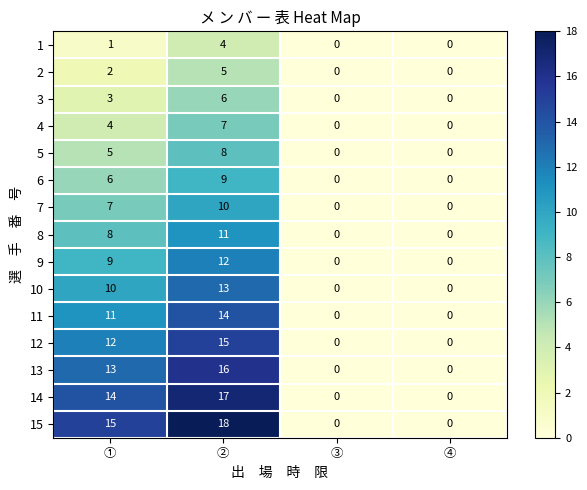

How many data points does each series have?

4